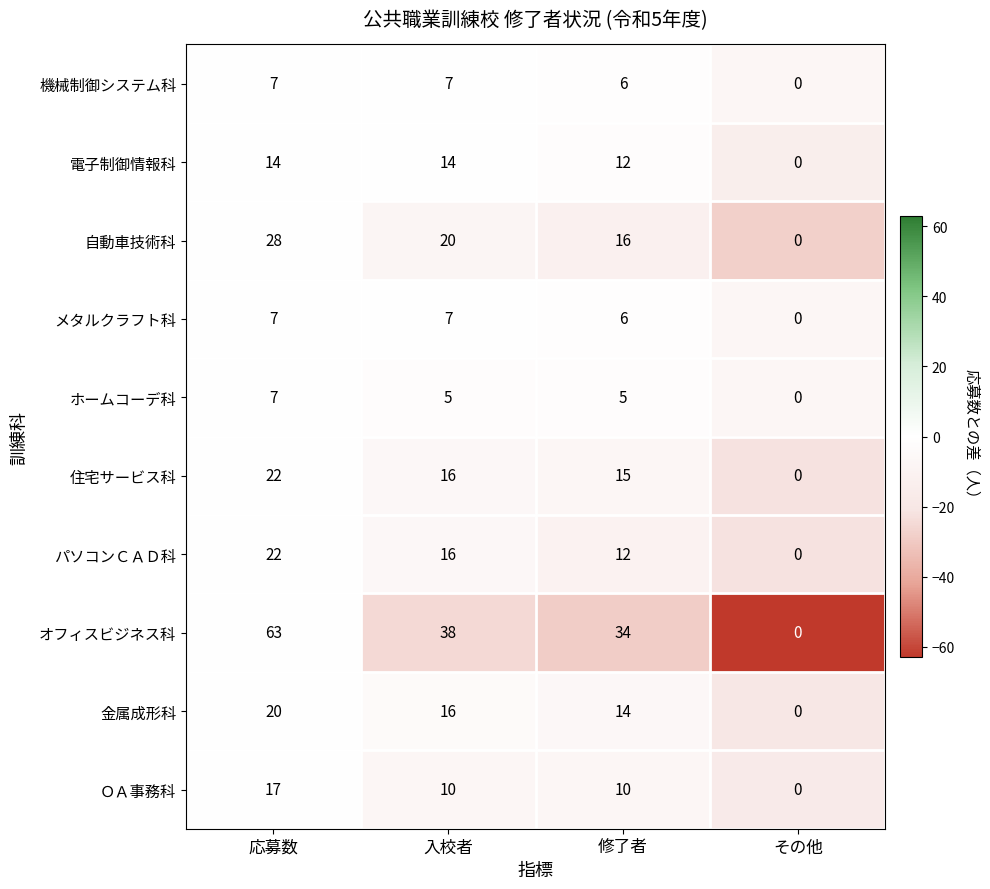

List the labels in order of 住宅サービス科 value, smallest first.

その他, 修了者, 入校者, 応募数